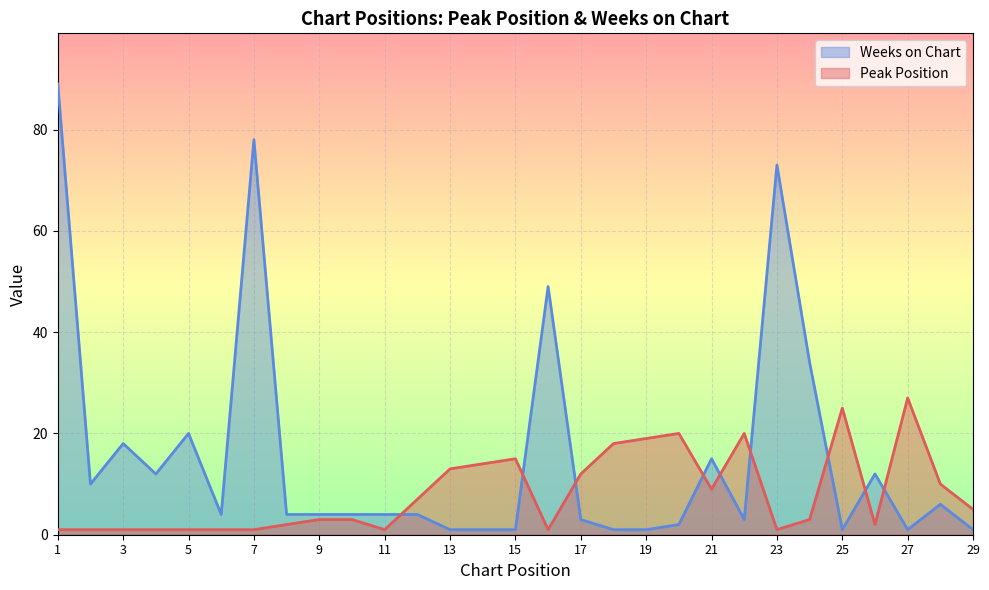

Count the number of categories in the chart.

29